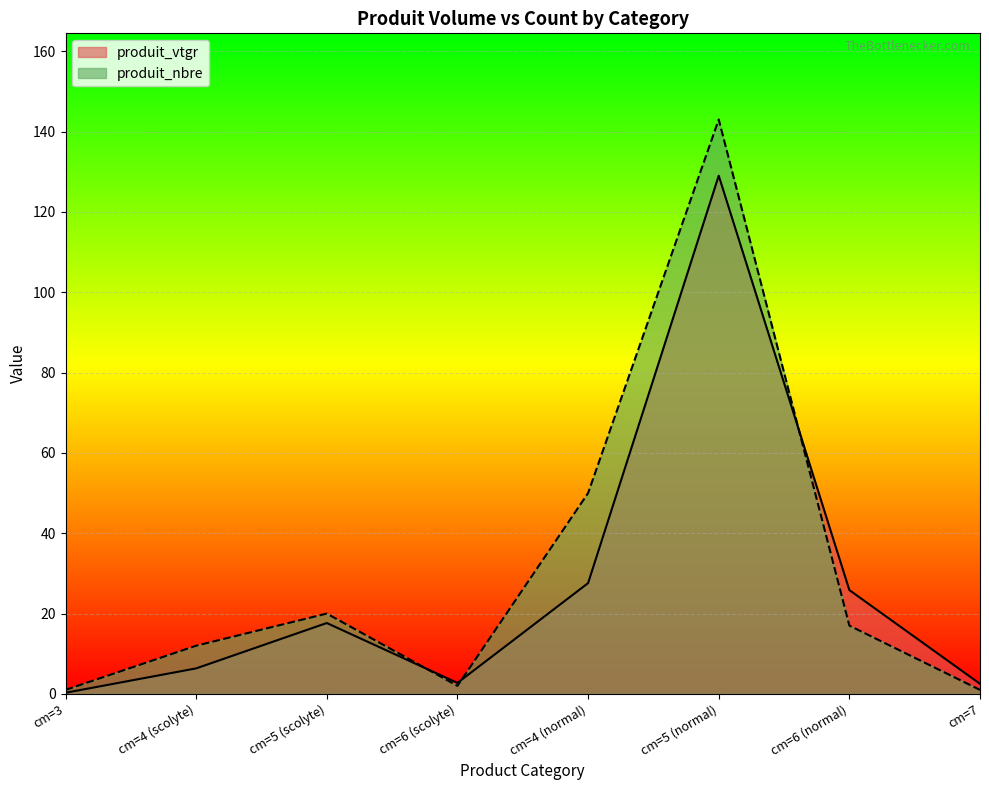

What is the sum of all produit_nbre values?

246.0